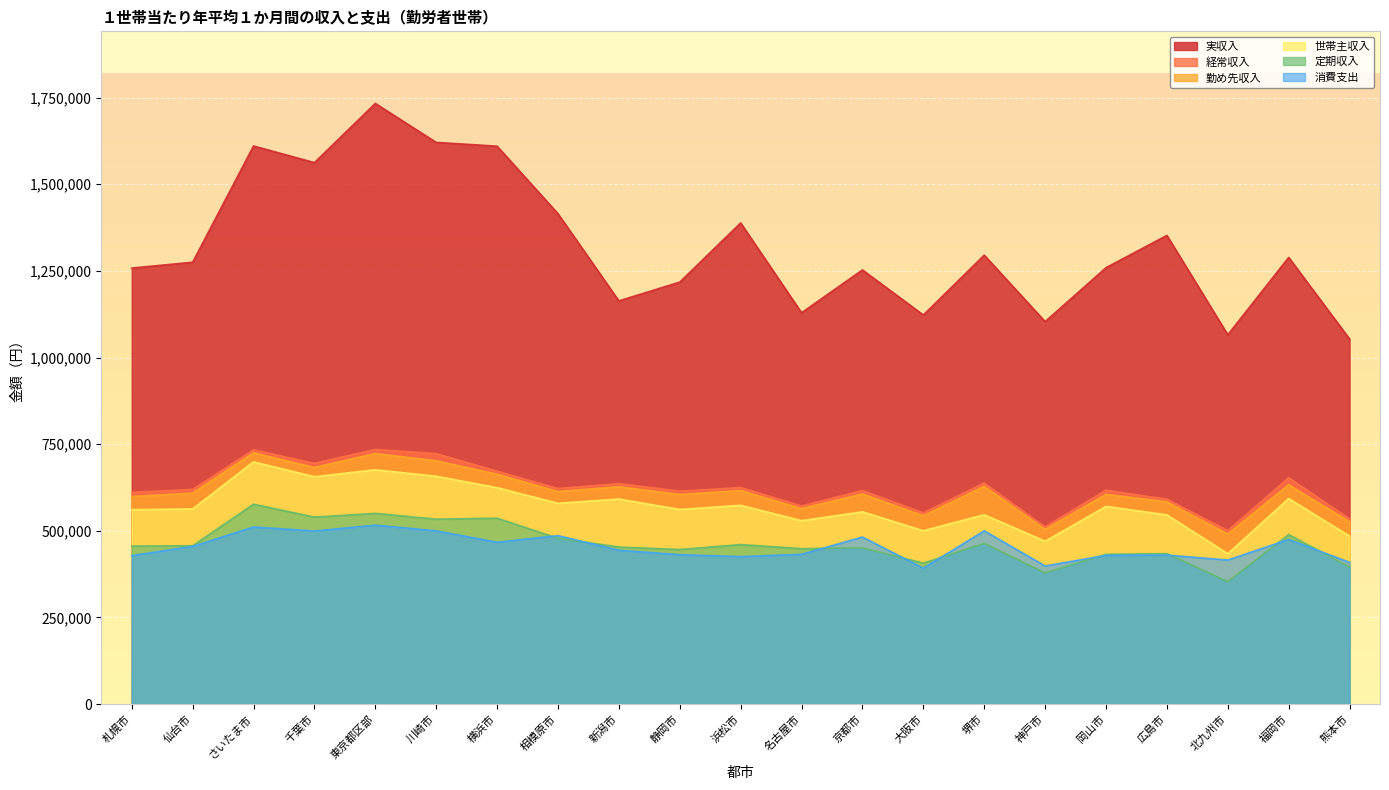

Which series has the largest range (max minus min)?

実収入